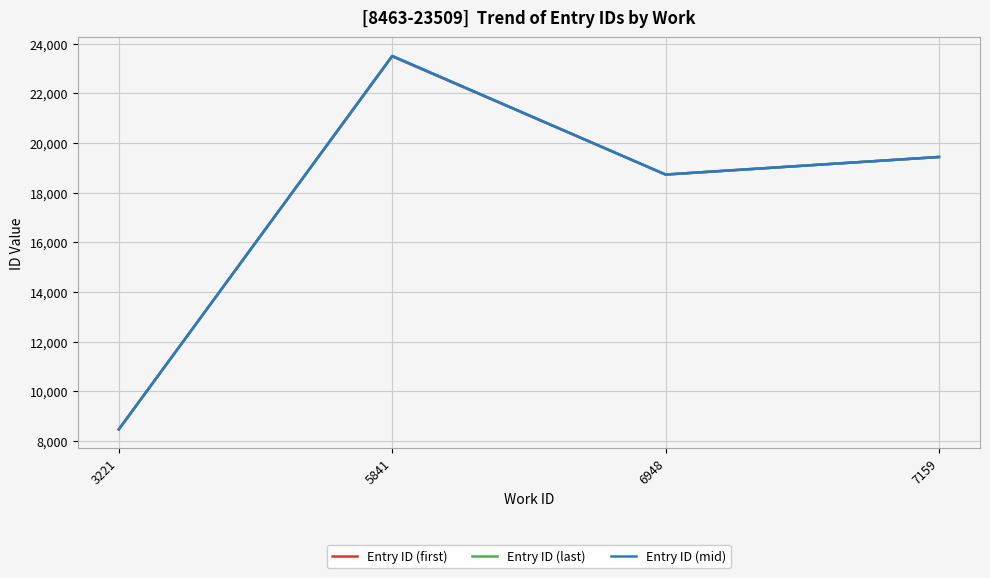

At which category is the sum across all series the highest?

5841